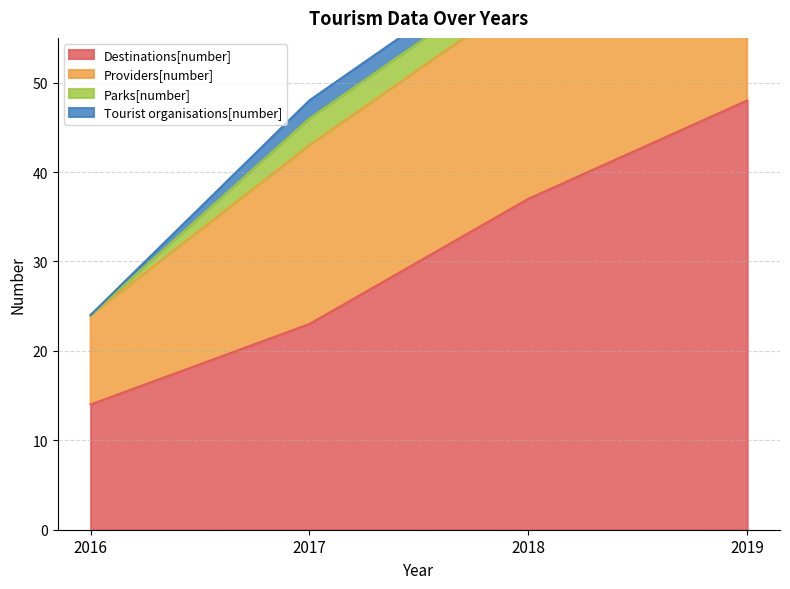

At which category is the sum across all series the highest?

2019